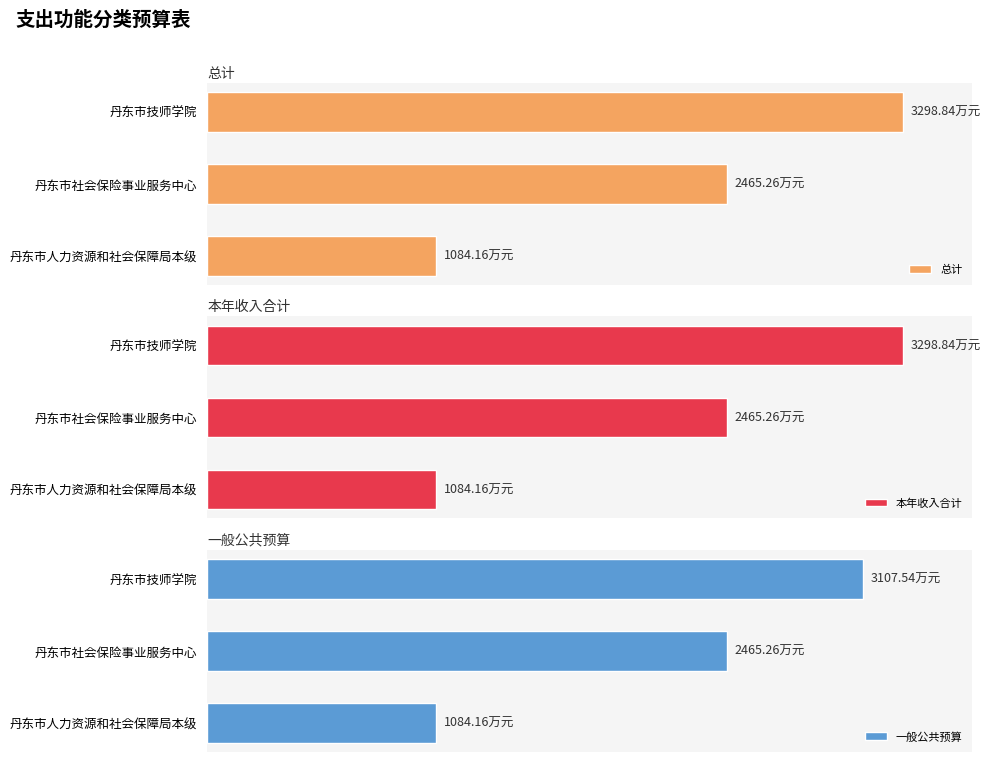

Are the bars grouped side by side (vs. stacked)?

Yes